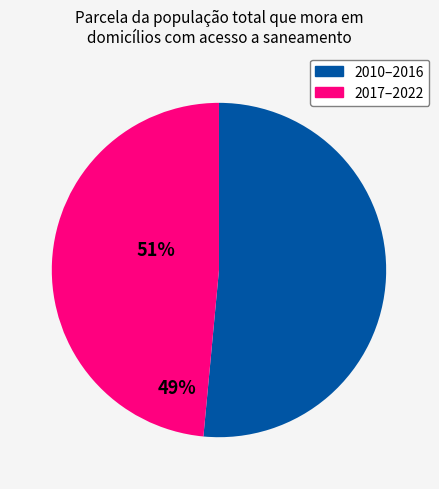

Does any single category account for the majority?

Yes